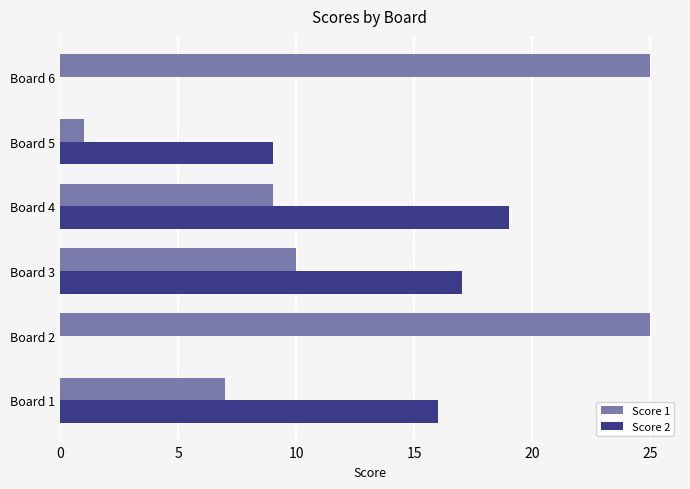

How many data points does each series have?

6